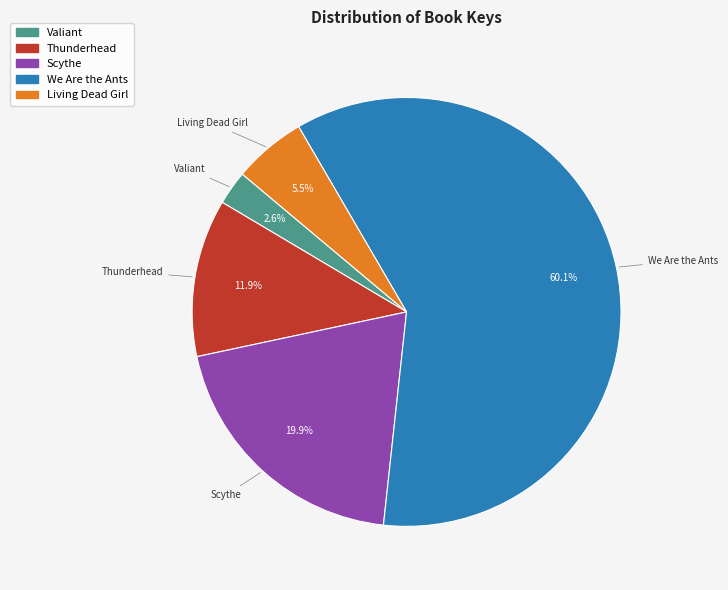

To the nearest percent, what is the average slice percentage?

20%